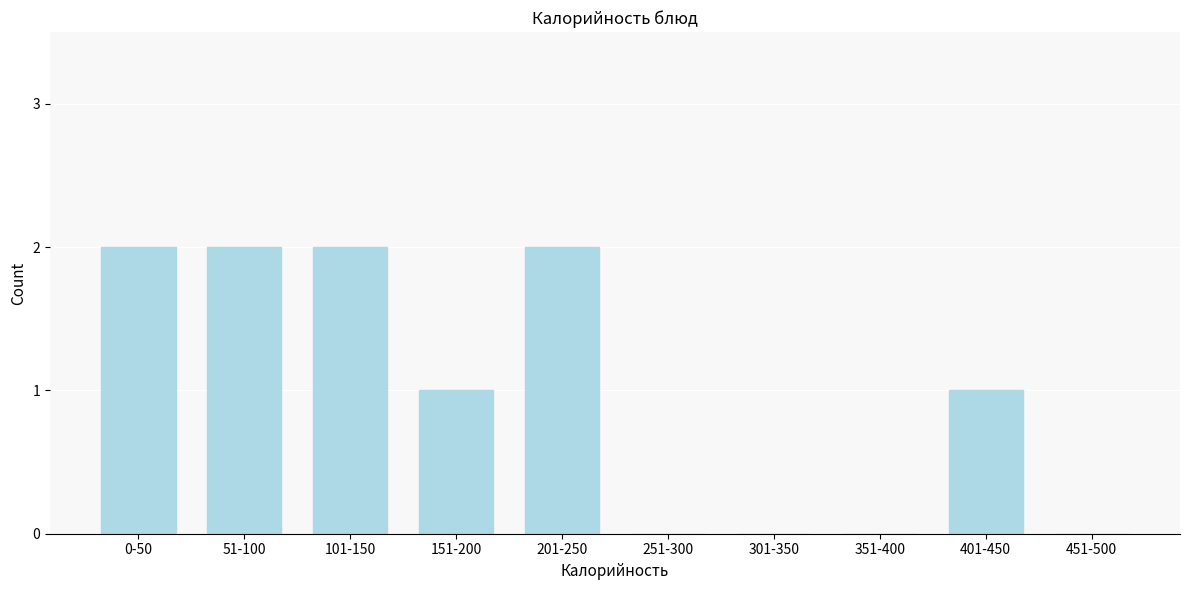

Reading left to right, extract all data points from this chart.

0-50=2	51-100=2	101-150=2	151-200=1	201-250=2	251-300=0	301-350=0	351-400=0	401-450=1	451-500=0